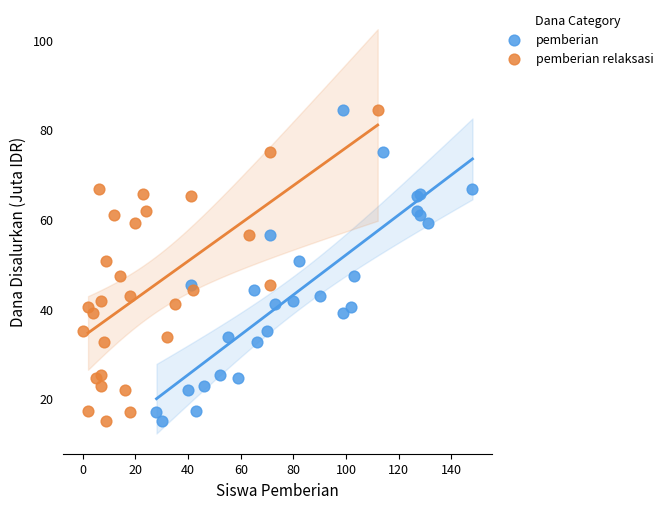

What are all the series names shown in the legend?

pemberian, pemberian relaksasi